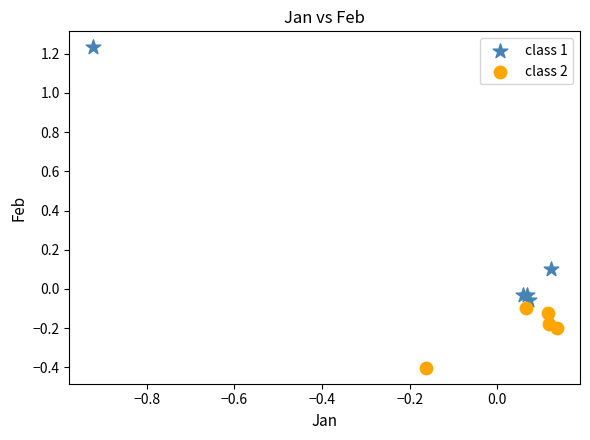

Which series has the widest spread of Y values?

class 1